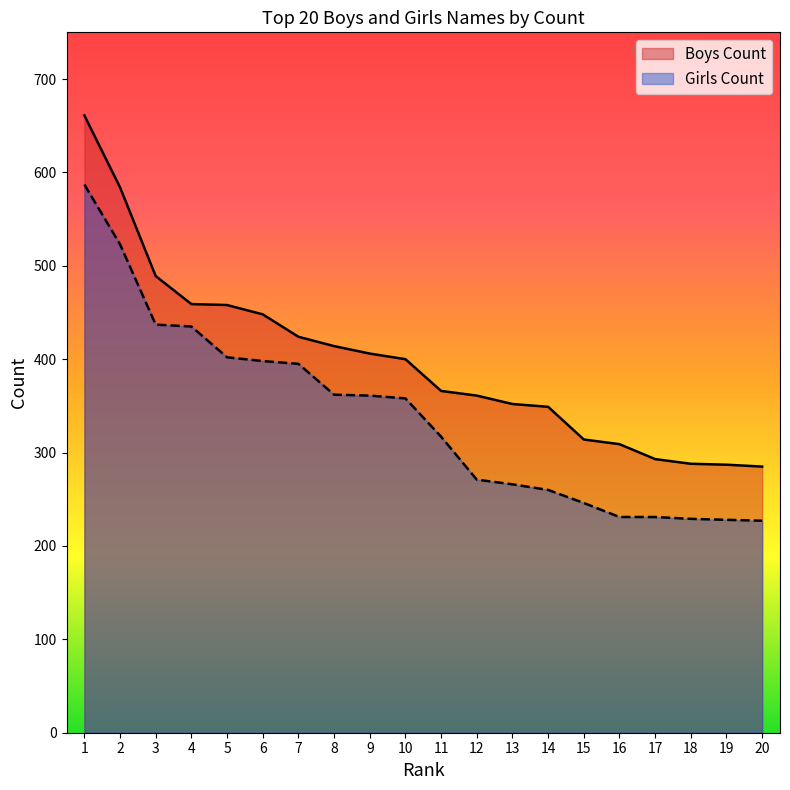

The Boys Count series shows 361 at 12. True or false?

True